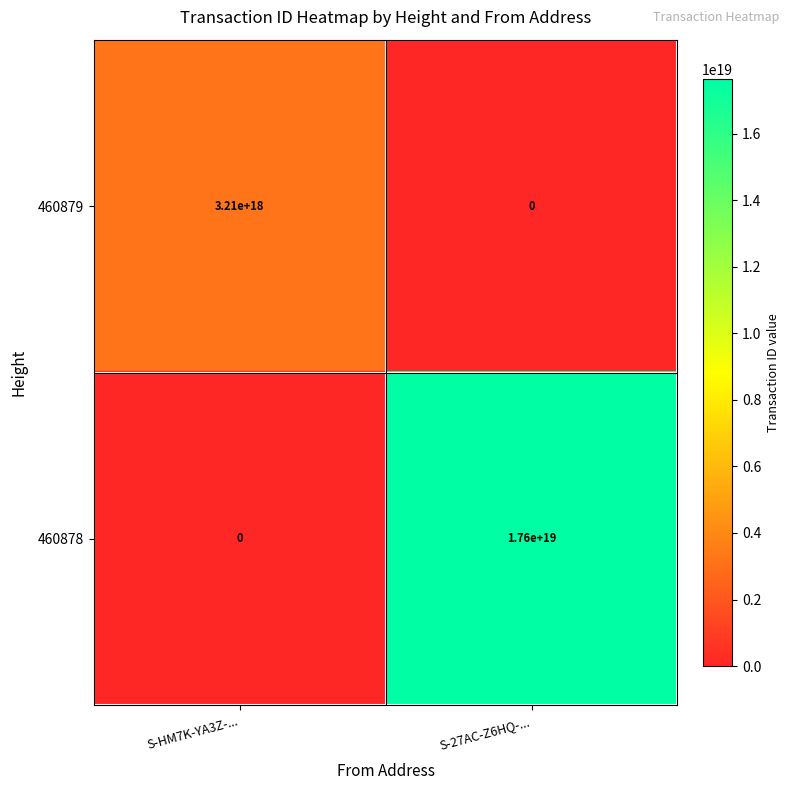

Which series has the largest total across all categories?

460878